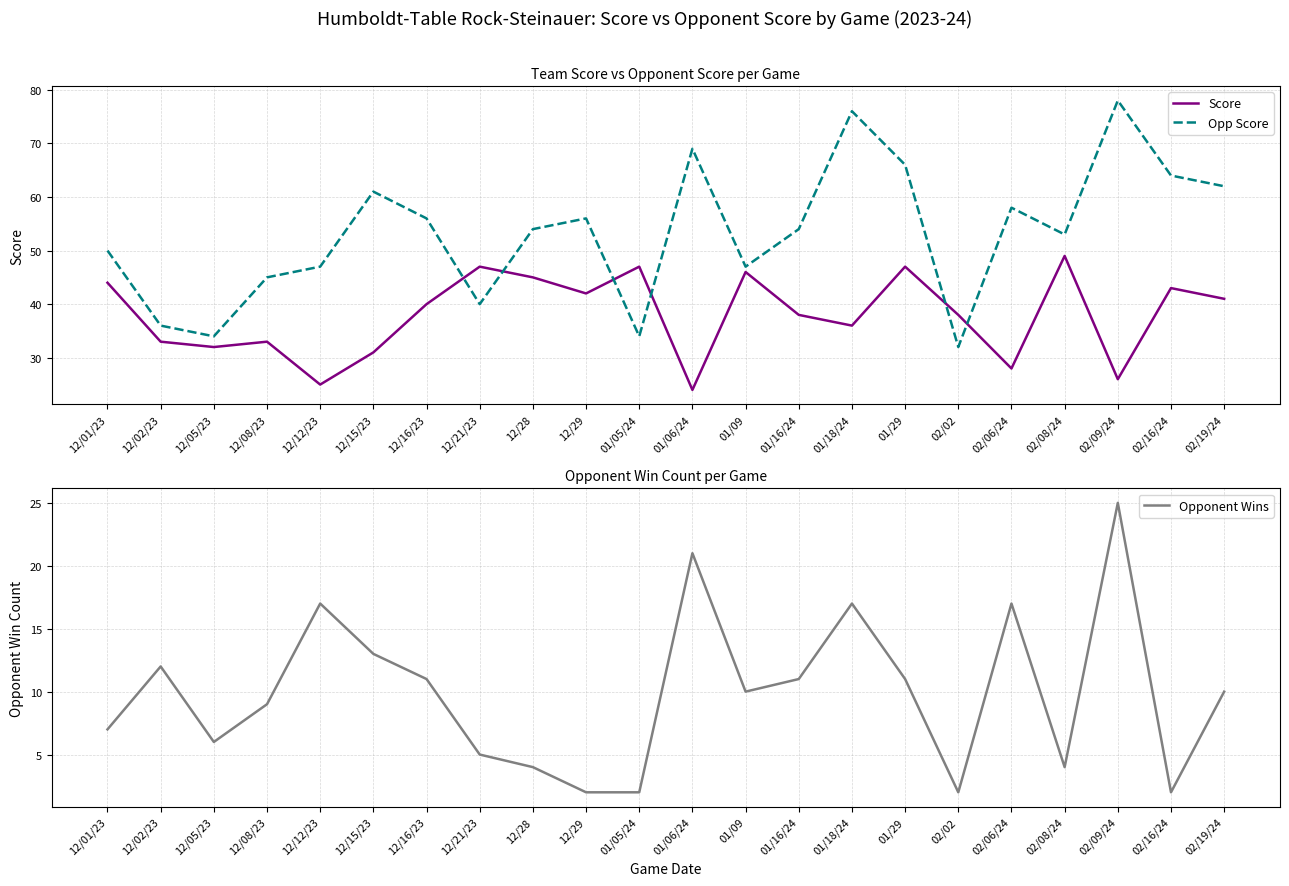

At which category is the sum across all series the highest?

01/18/24